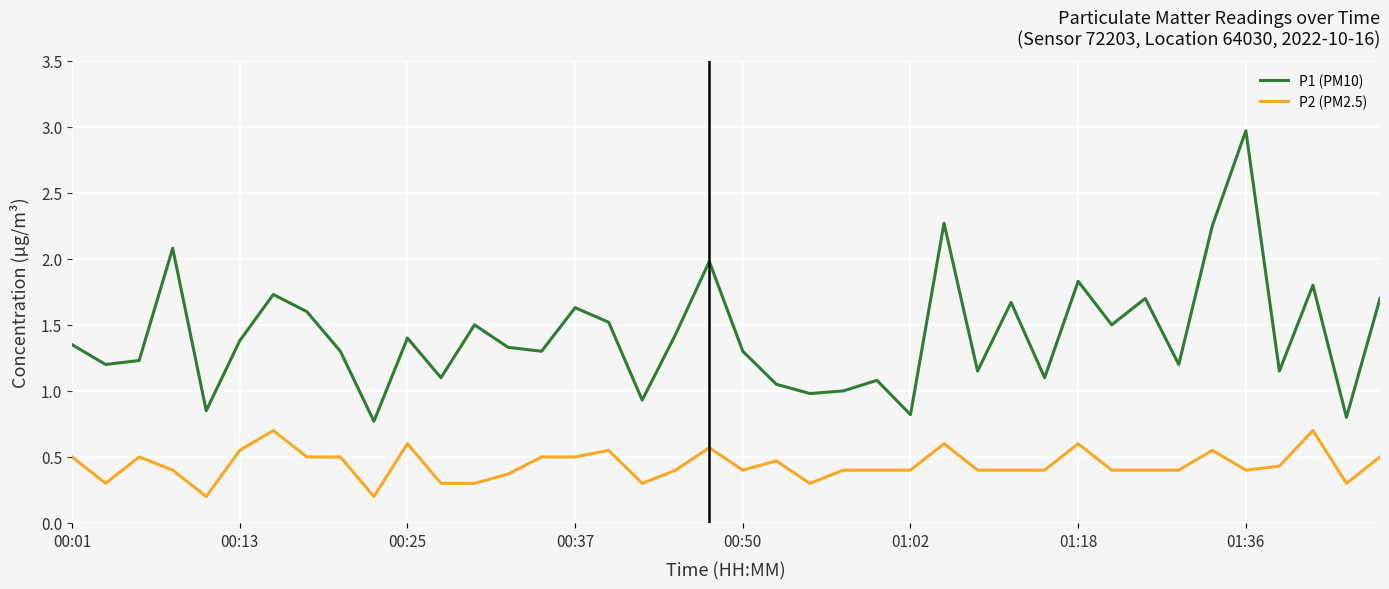

What are all the series names shown in the legend?

P1 (PM10), P2 (PM2.5)